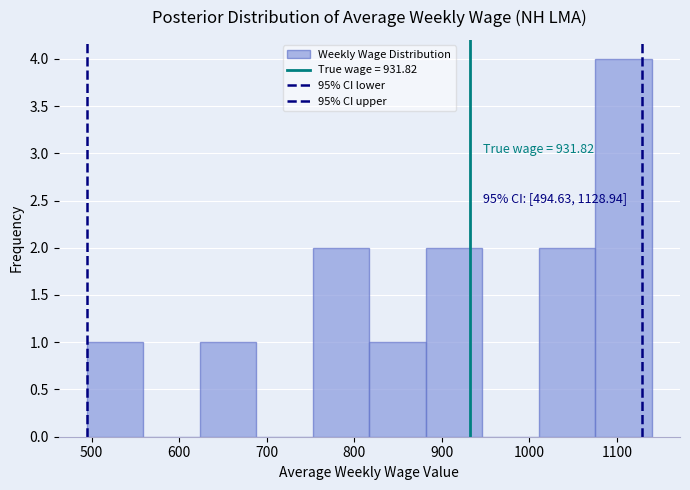

Which range on the x-axis has the tallest bar?

1080 to 1140